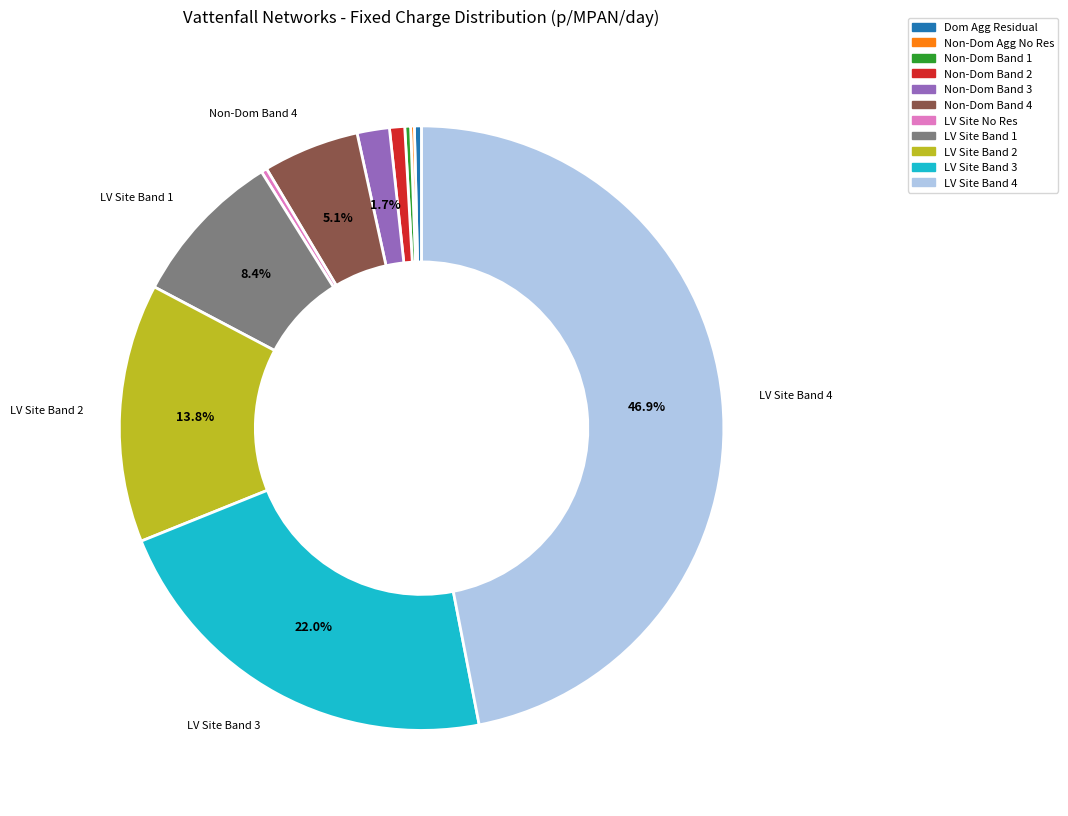

Is there any slice that represents more than half of the pie?

No